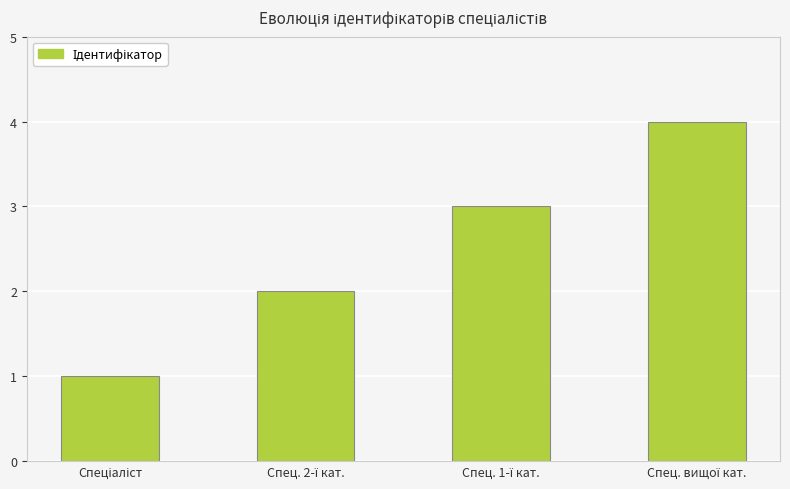

How many bars are there in total?

4